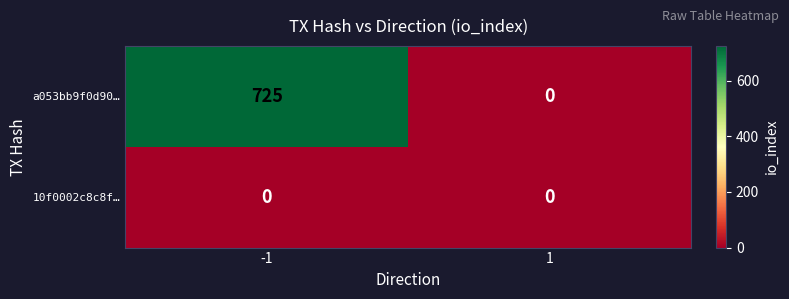

Which series has the largest total across all categories?

a053bb9f0d90…